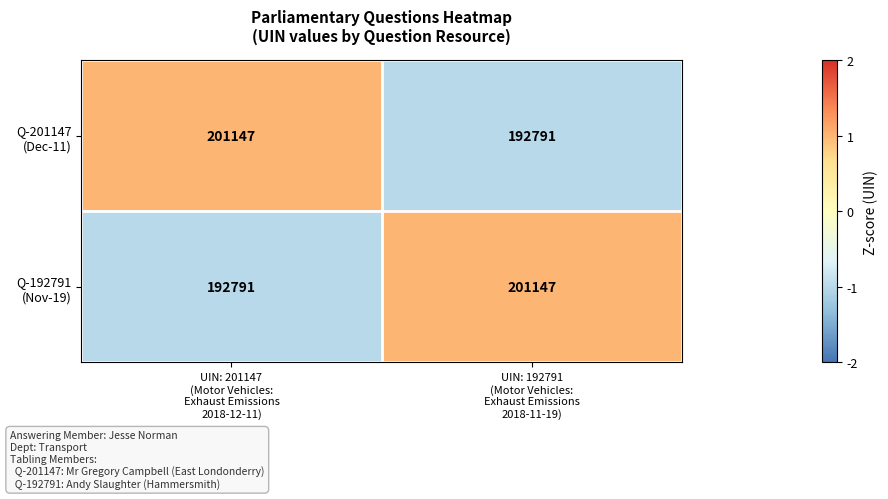

What is the minimum value shown in the chart?

192791